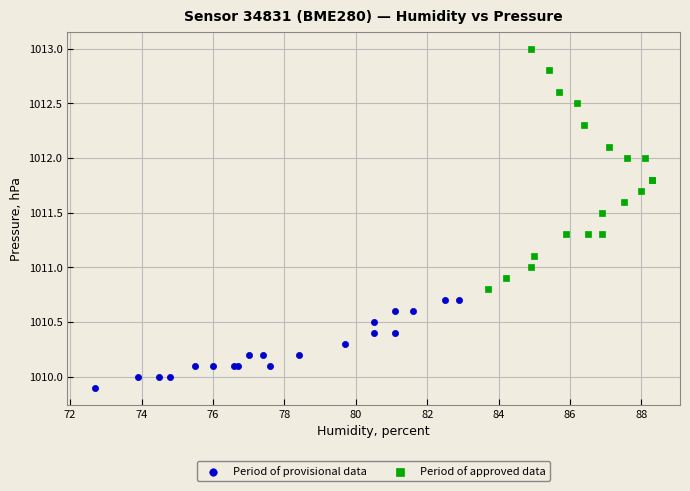

Which series contains the highest Y value?

Period of approved data